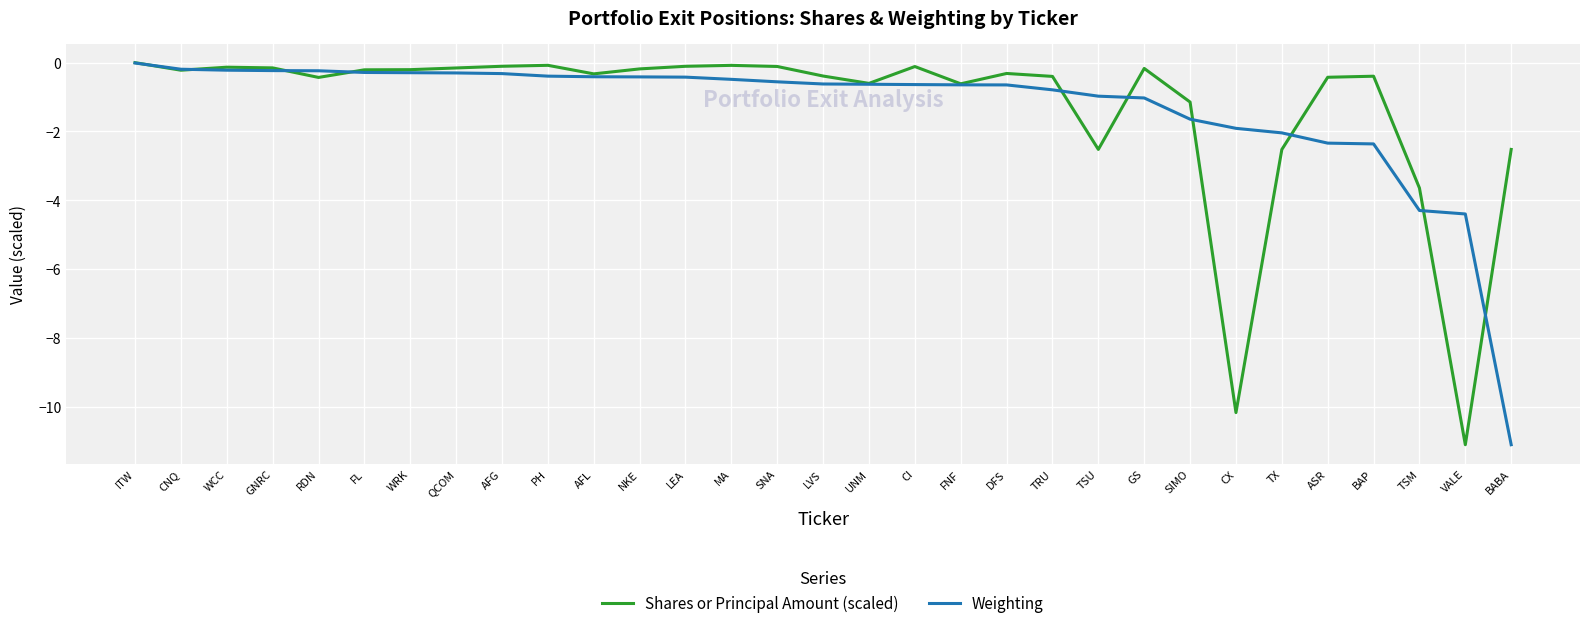

True or false: Shares or Principal Amount (scaled) has a value of -0.6 at UNM.

True